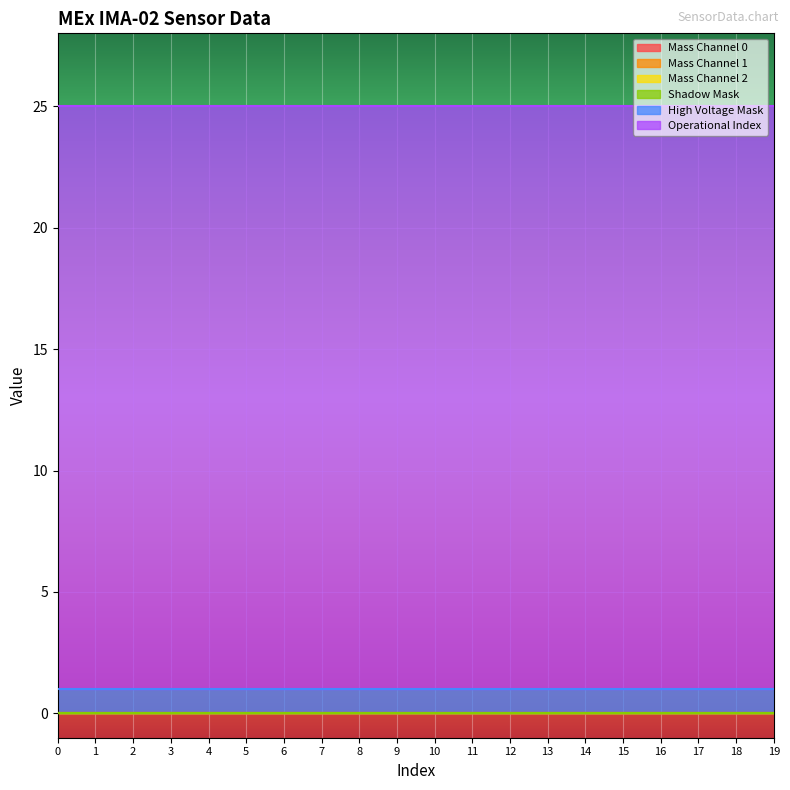

Rank the series by their maximum value, from highest to lowest.

Operational Index, High Voltage Mask, Mass Channel 0, Mass Channel 1, Mass Channel 2, Shadow Mask